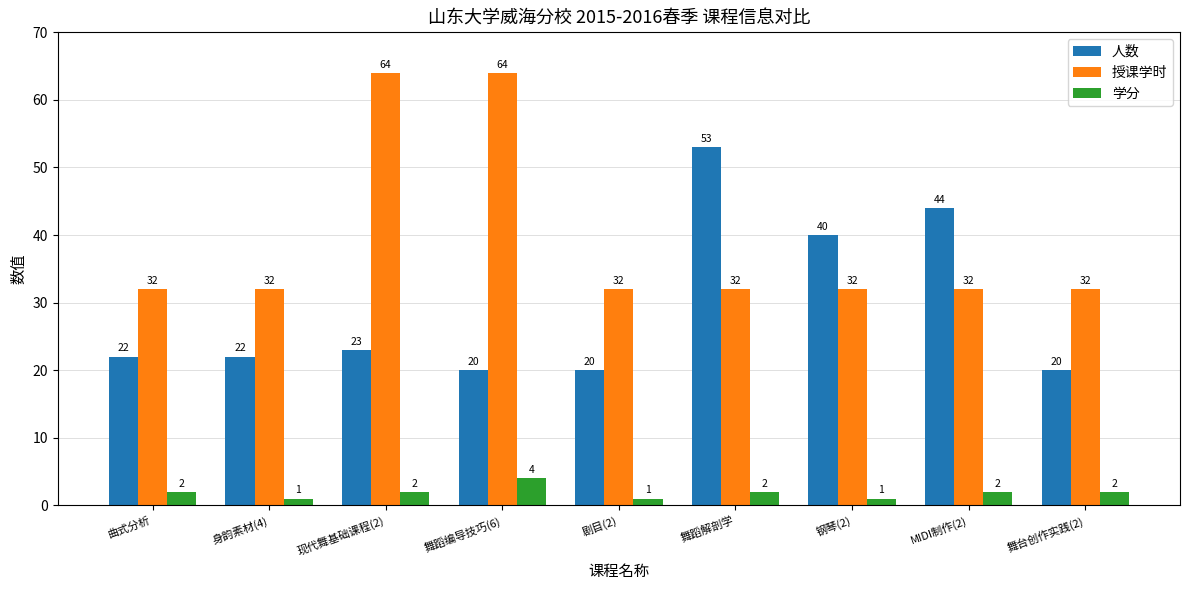

Is the value of 人数 at 舞蹈解剖学 greater than the value of 学分 at MIDI制作(2)?

Yes